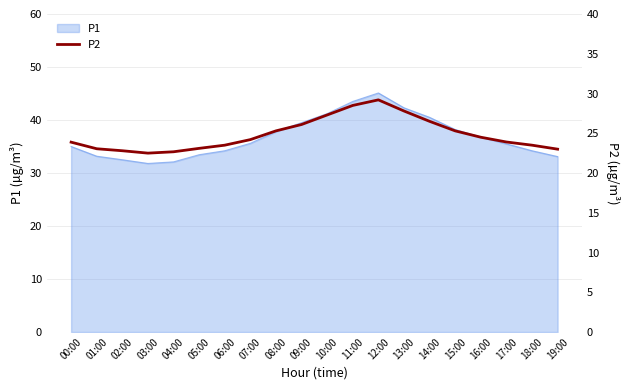

What is the label of the 2nd point from the left?

01:00